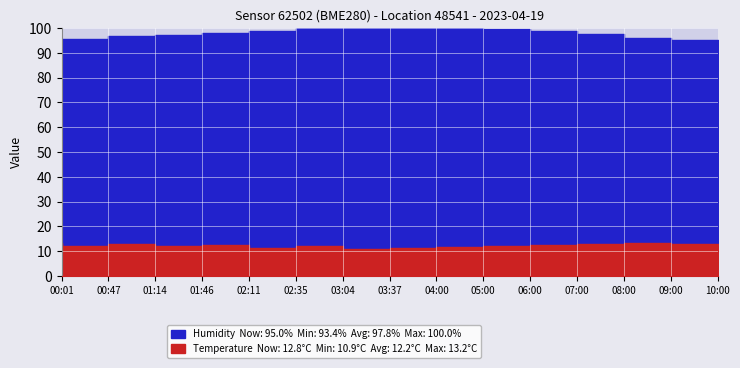

What is the total value across all series at 08:00?

110.5